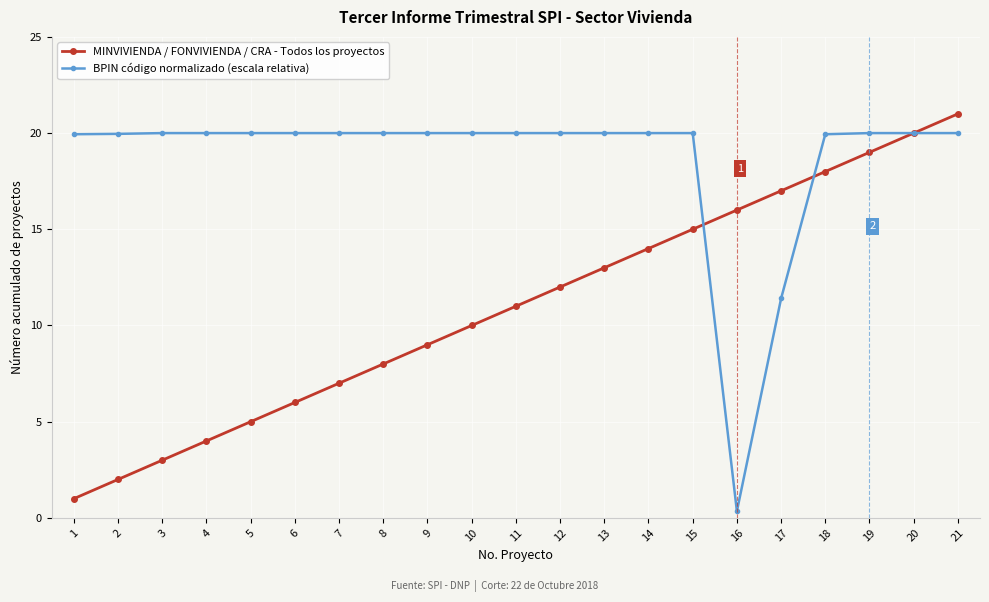

What is the difference between the highest and lowest values at 8?

12.0